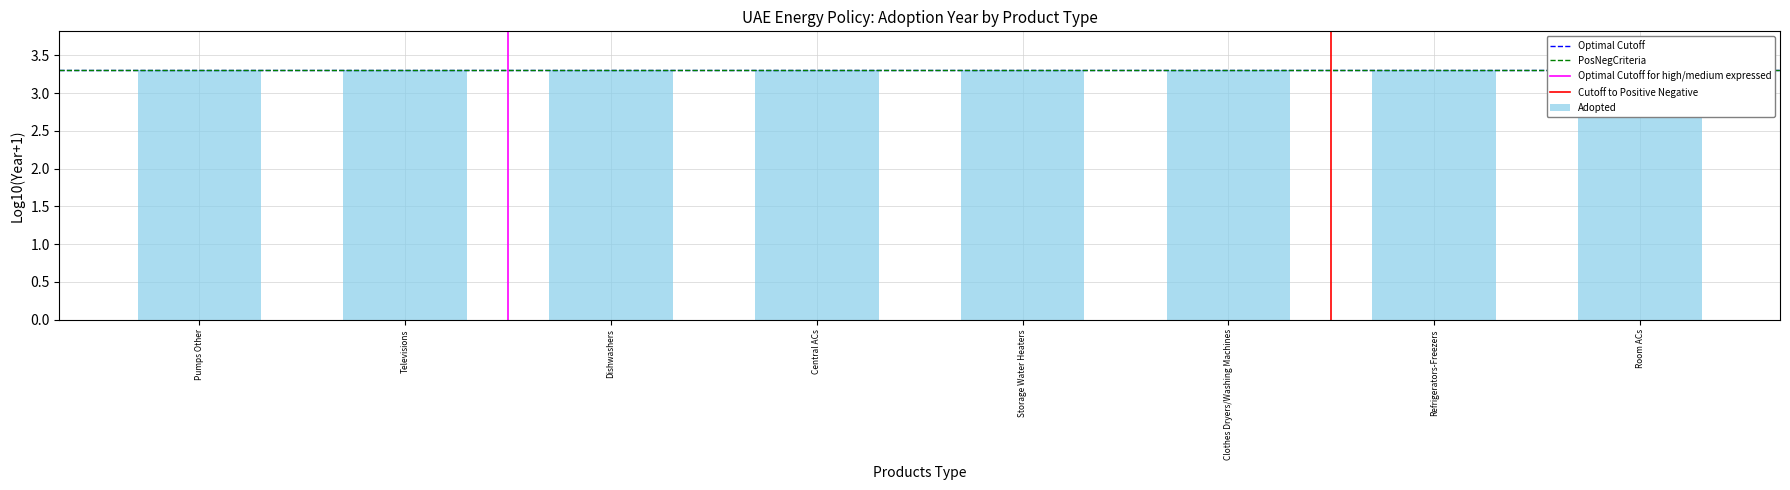

List the labels in order of value, smallest first.

Room ACs, Refrigerators-Freezers, Clothes Dryers/Washing Machines, Storage Water Heaters, Central ACs, Dishwashers, Televisions, Pumps Other